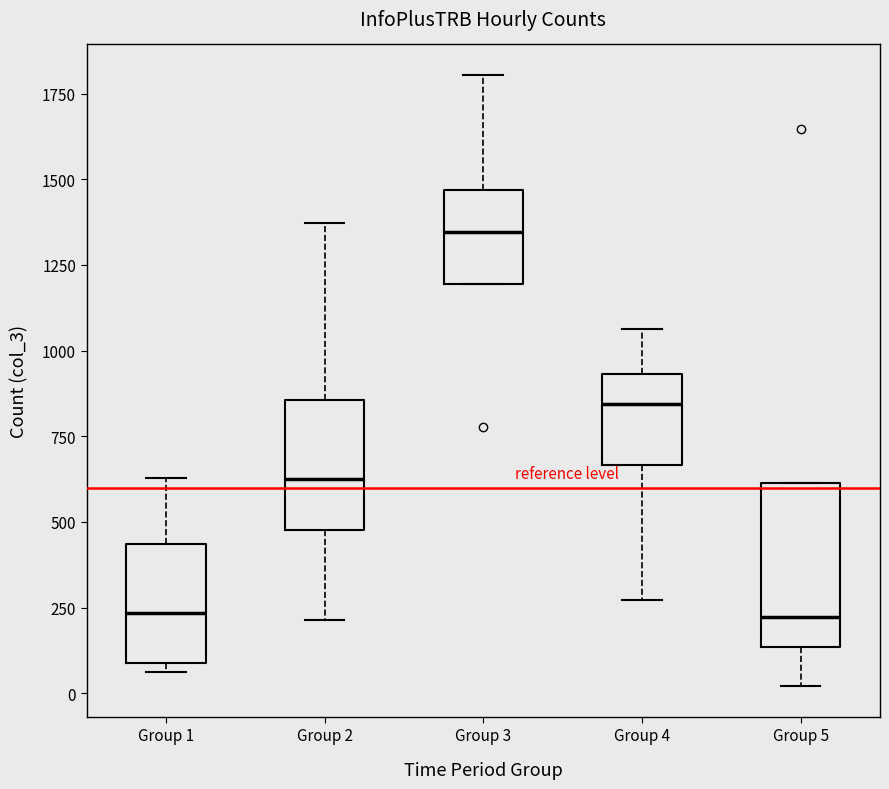

Which box has the highest median line?

Group 3